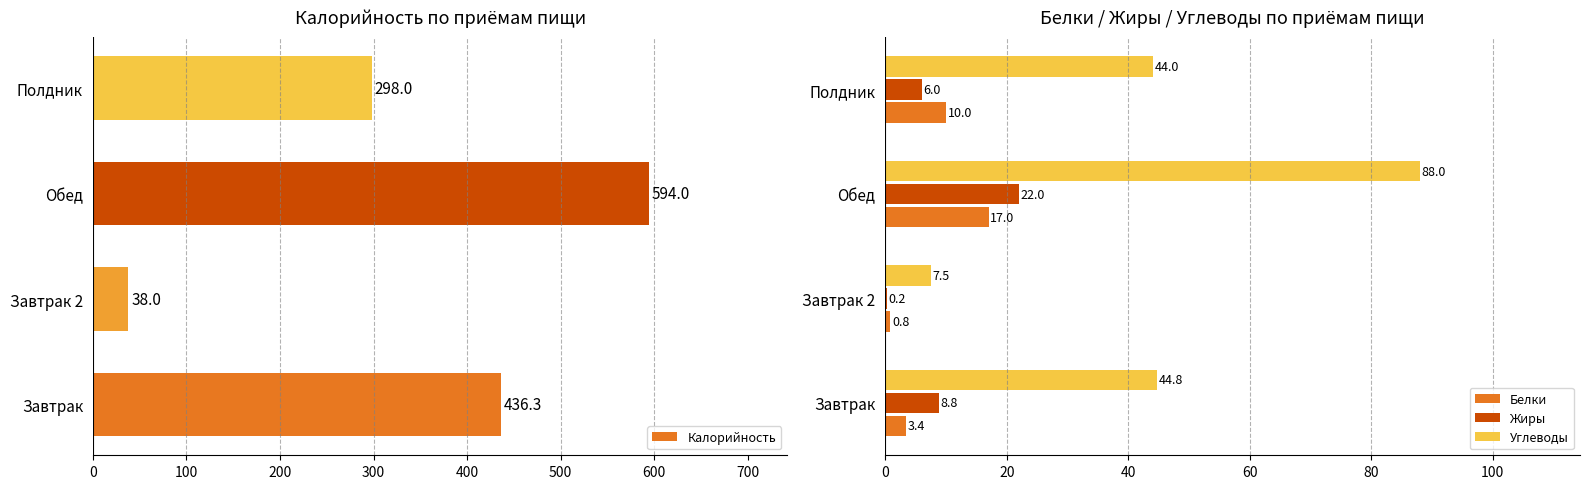

Which series has the largest total across all categories?

Калорийность